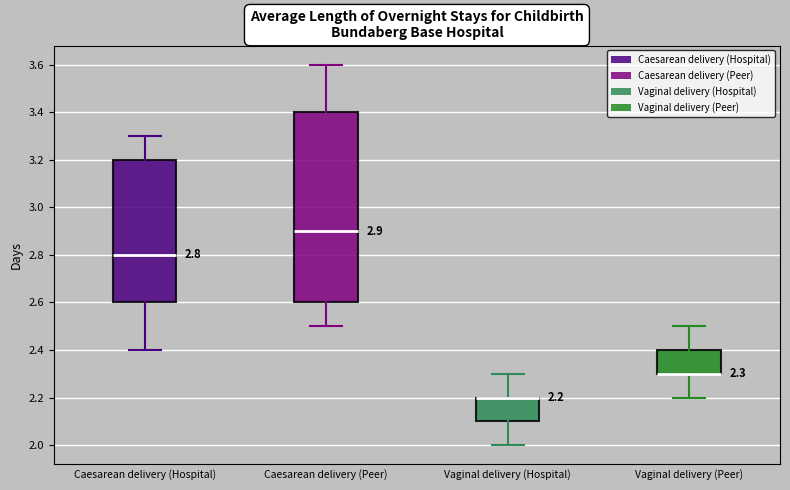

Which box is the tallest, from its lower edge to its upper edge?

Caesarean delivery (Peer)